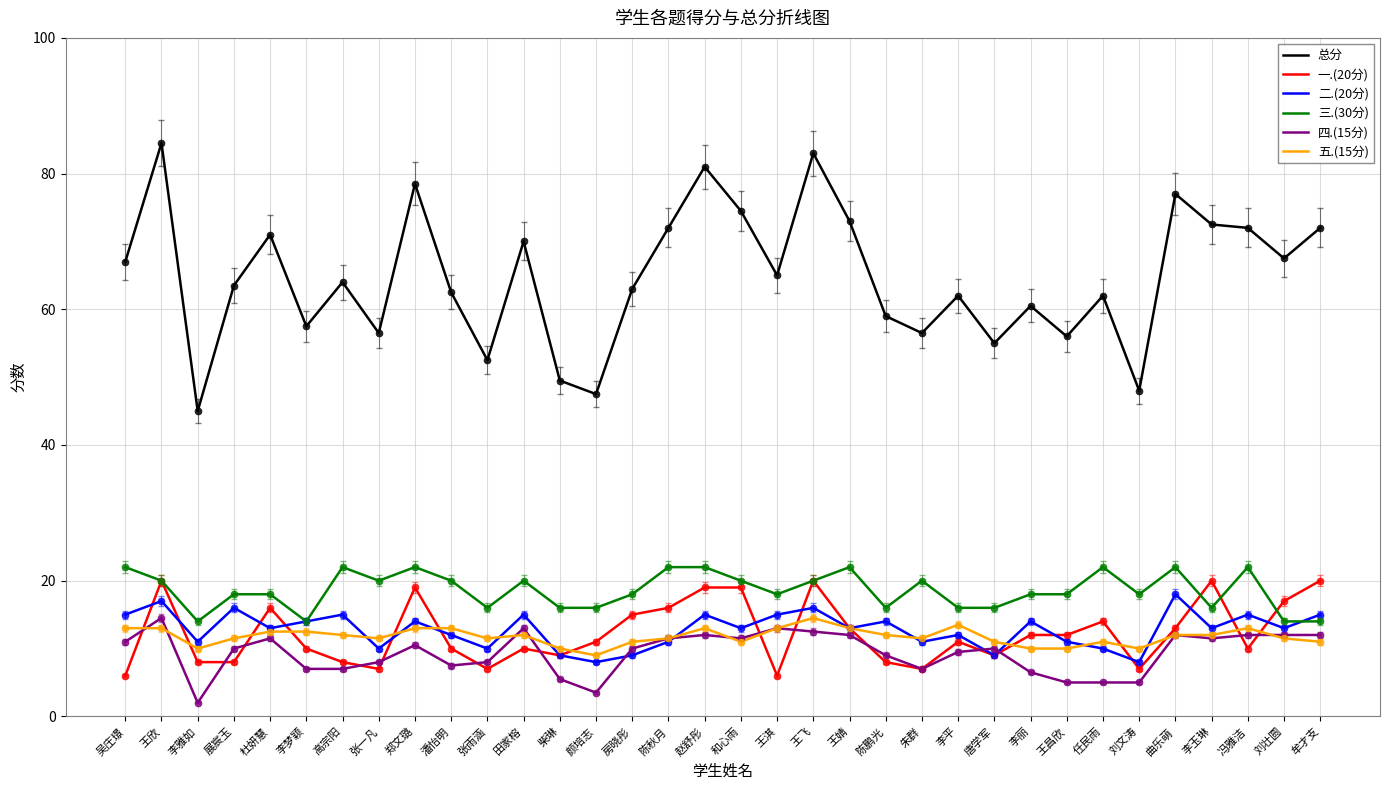

Is the value of 一.(20分) at 张一凡 greater than the value of 四.(15分) at 和心雨?

No